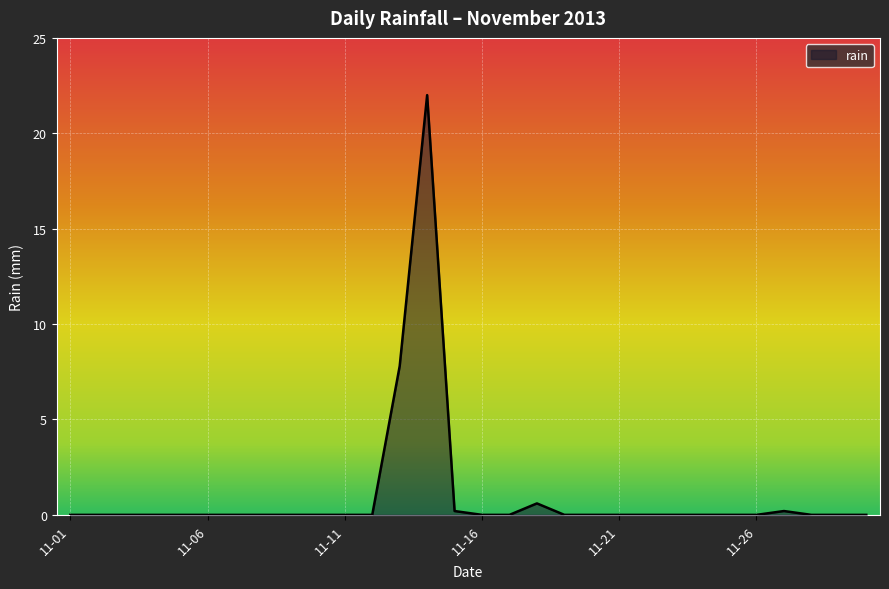

What is the maximum value shown in the chart?

22.0